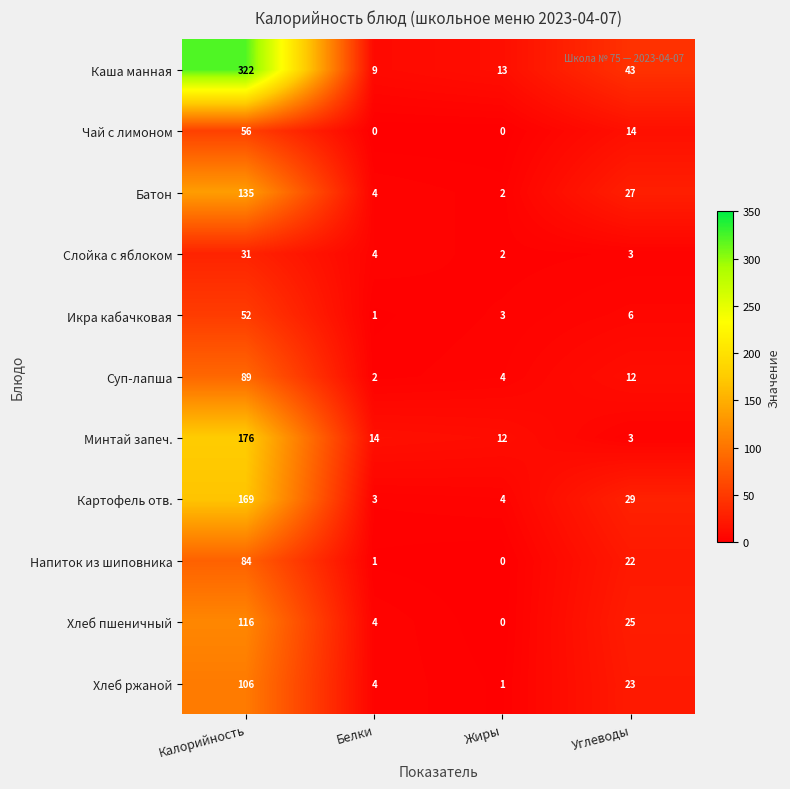

What is the spread (max minus min) of values at Белки?

14